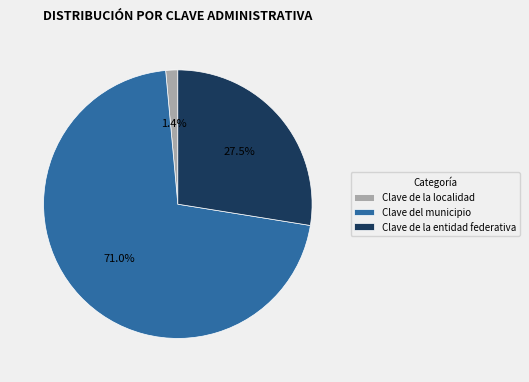

Between Clave de la entidad federativa and Clave de la localidad, which is larger?

Clave de la entidad federativa